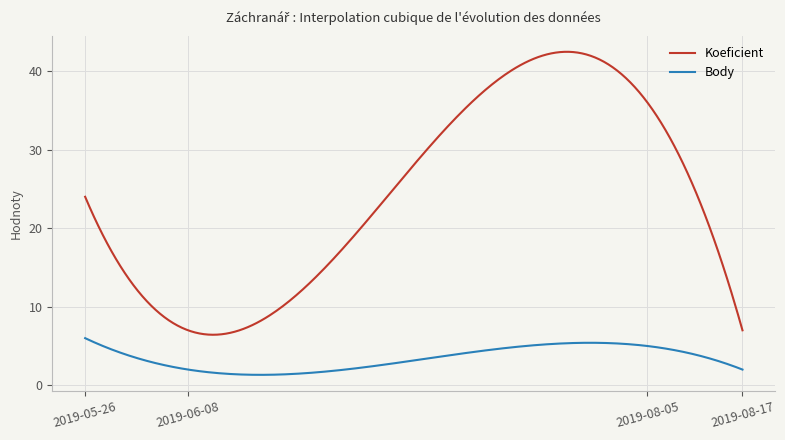

What is the maximum value shown in the chart?

42.5